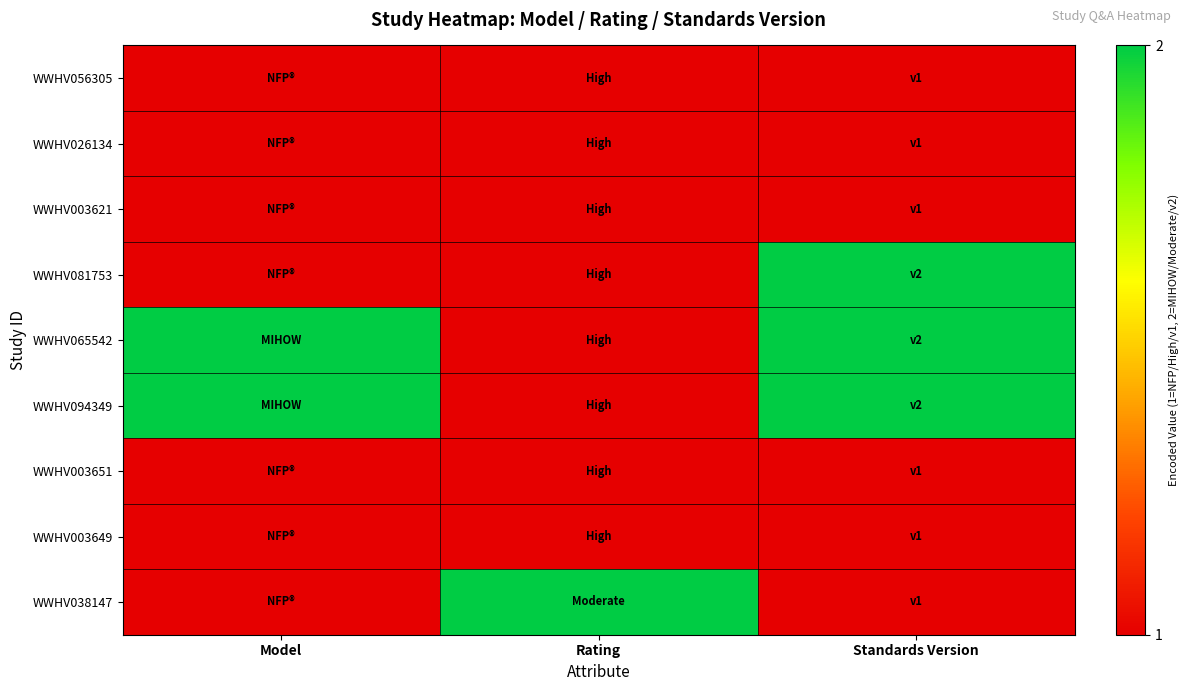

Which has a higher value, Standards Version or Rating?

Standards Version